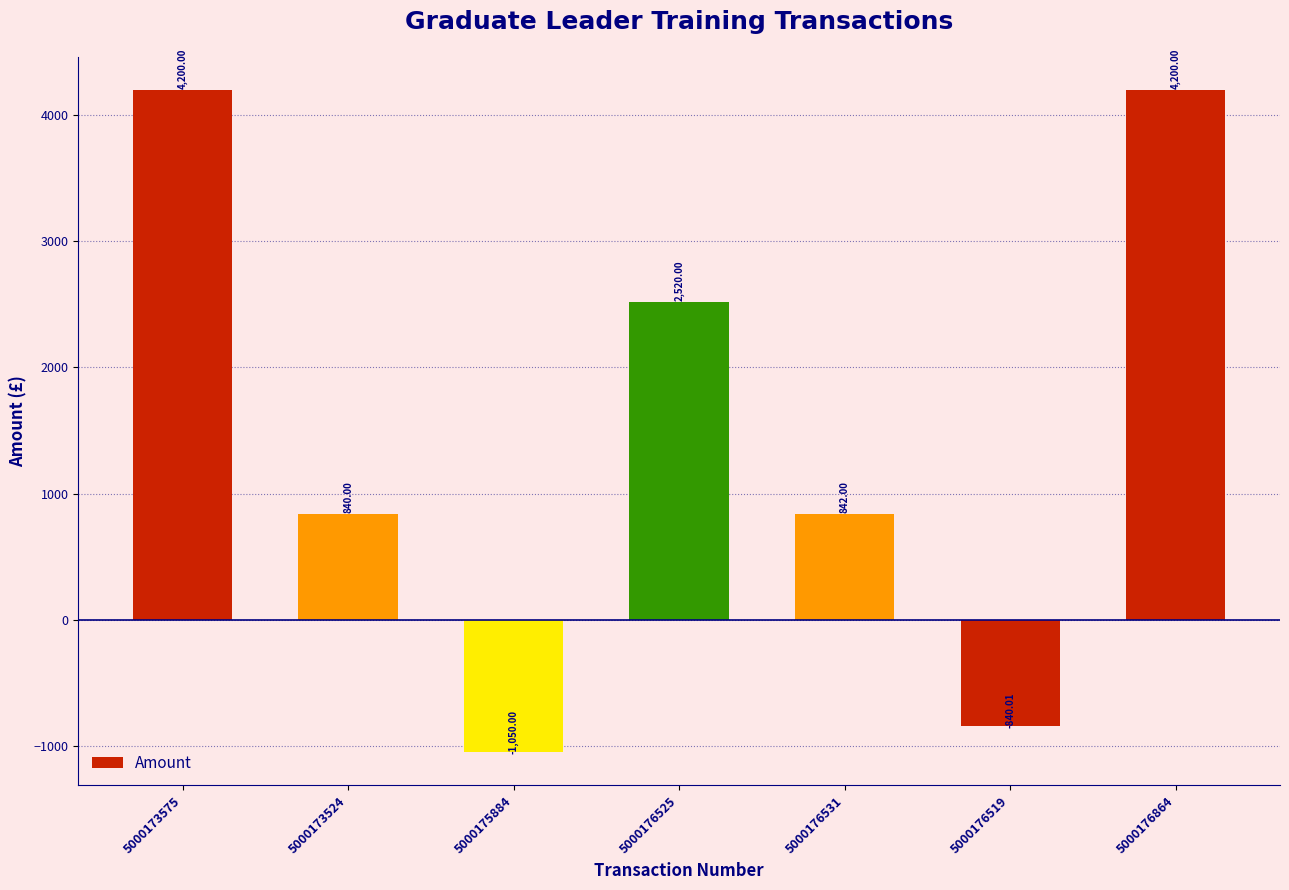

Between 5000176864 and 5000176525, which is larger?

5000176864